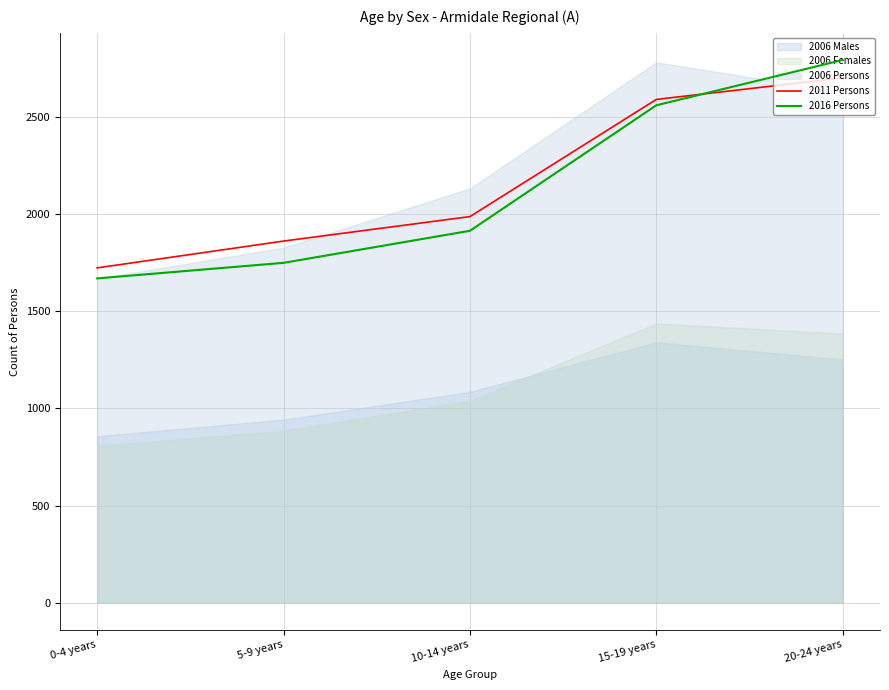

True or false: 2011 Persons has a value of 1723 at 0-4 years.

True